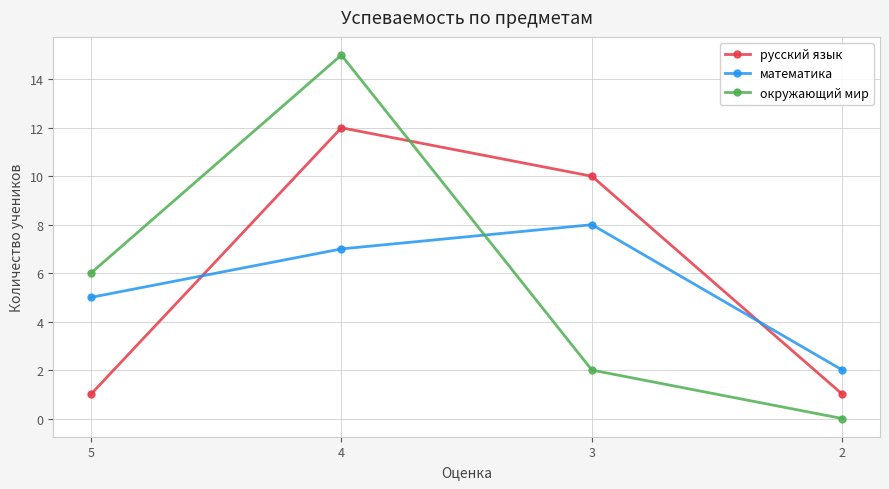

What is the value of the математика point at the 1st from the left?

5